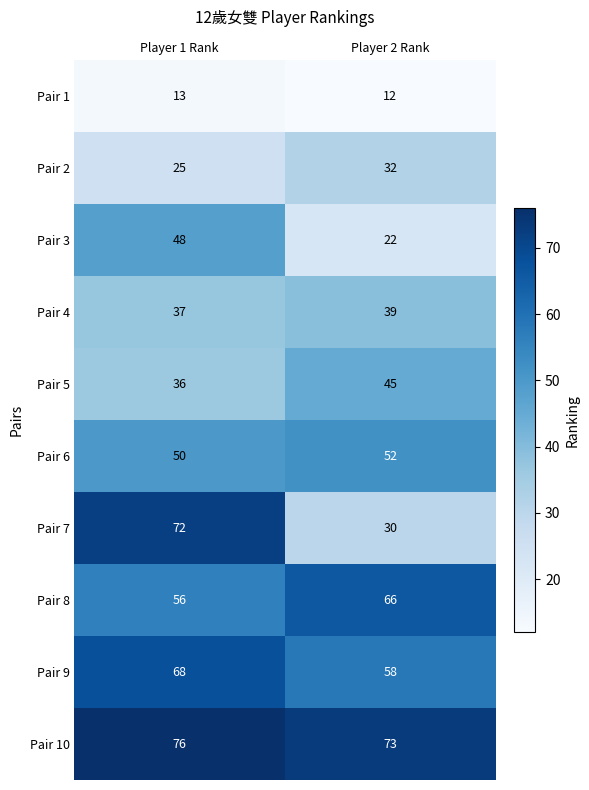

Which series has the widest spread of values?

Pair 7